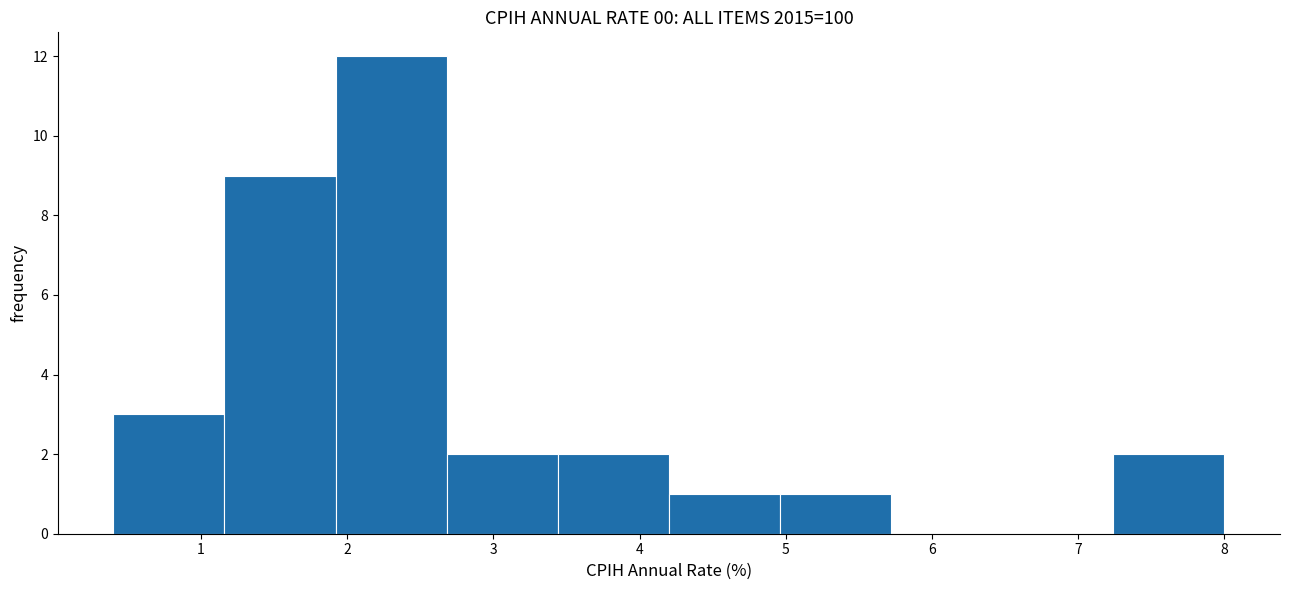

Reading left to right, list every bar in this chart as the range it spans on the x-axis followed by its height. Neither the bar edges nor the heights are printed on the chart, so give them approximately, as read against the axes.

0.40 to 1.16: 3
1.16 to 1.92: 9
1.92 to 2.68: 12
2.68 to 3.44: 2
3.44 to 4.20: 2
4.20 to 4.96: 1
4.96 to 5.72: 1
5.72 to 6.48: 0
6.48 to 7.24: 0
7.24 to 8.00: 2